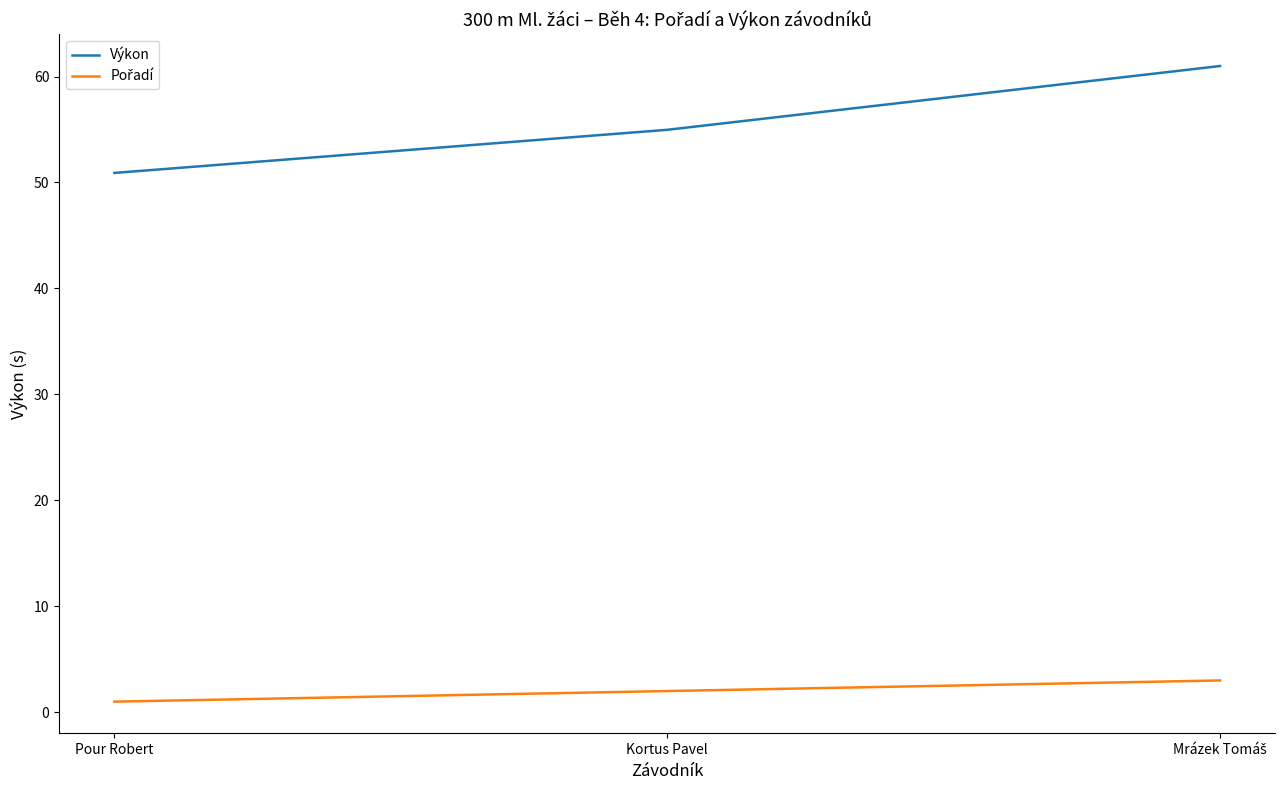

How many values in the Výkon series exceed 54?

2